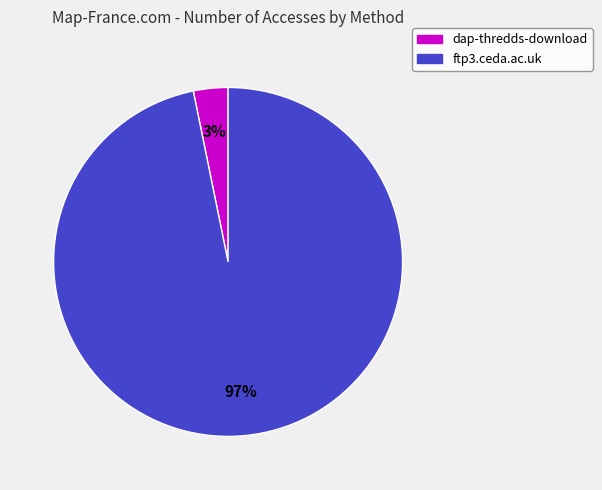

Do ftp3.ceda.ac.uk and dap-thredds-download together represent more than half of the pie?

Yes